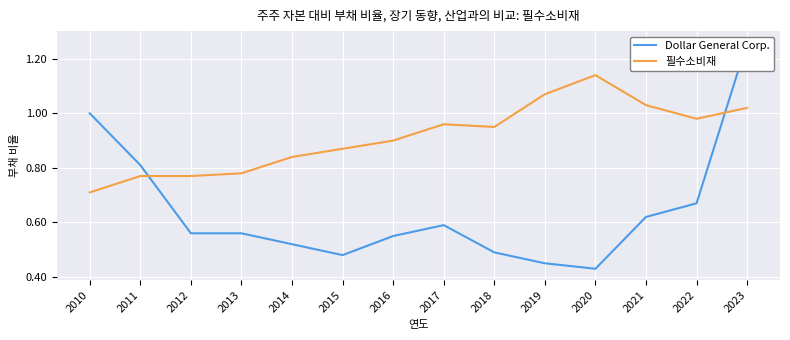

The Dollar General Corp. series shows 0.5 at 2018. True or false?

True